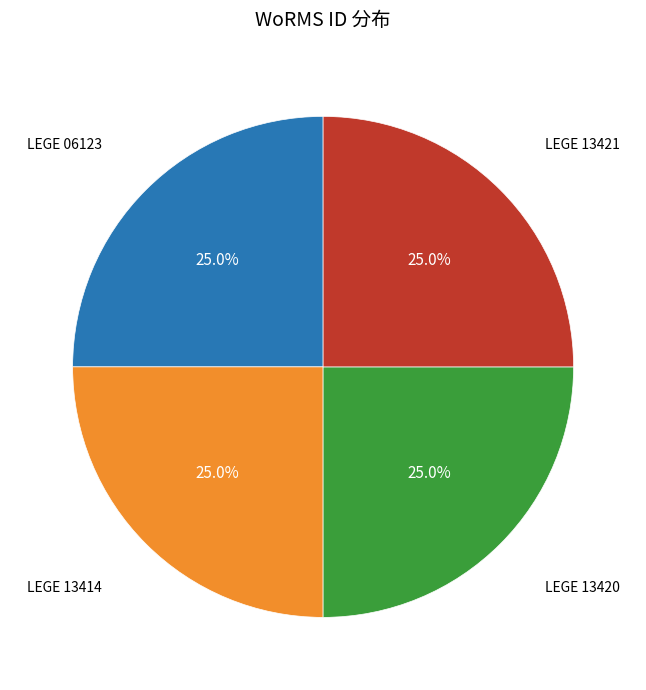

Is there a majority slice in this chart?

No